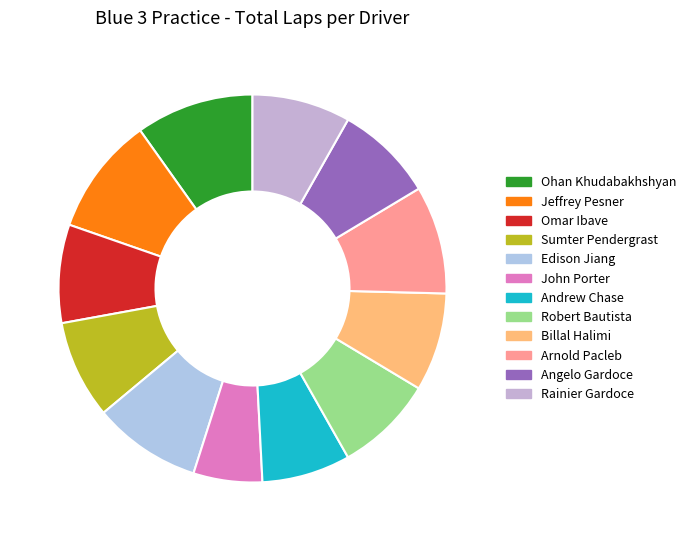

Which slice is the smallest?

John Porter